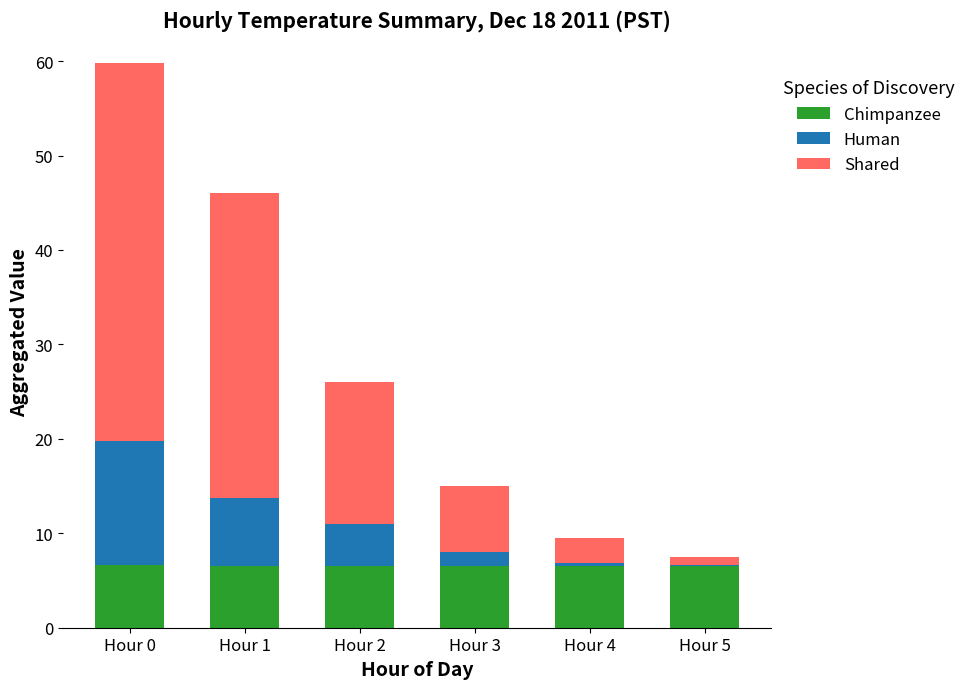

True or false: Chimpanzee has a value of 10.9 at Hour 4.

False